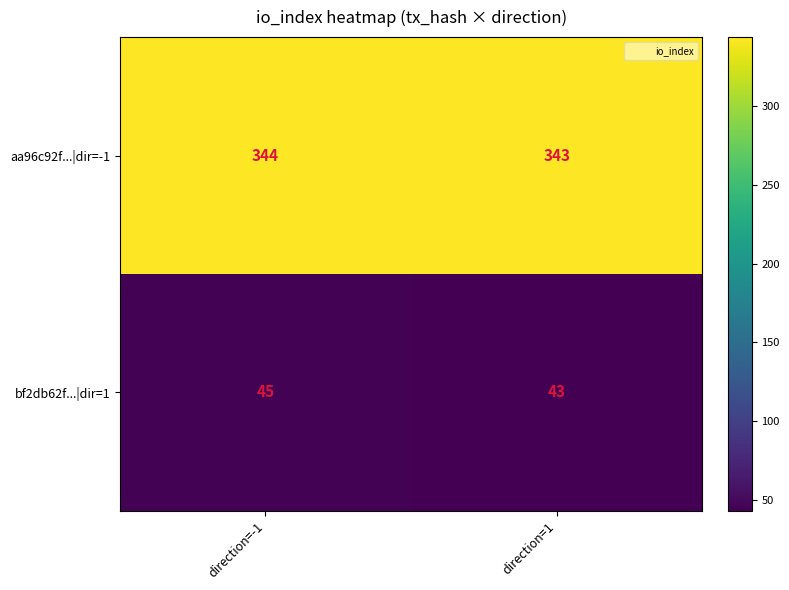

At which label is aa96c92f...|dir=-1 closest to 343?

direction=1